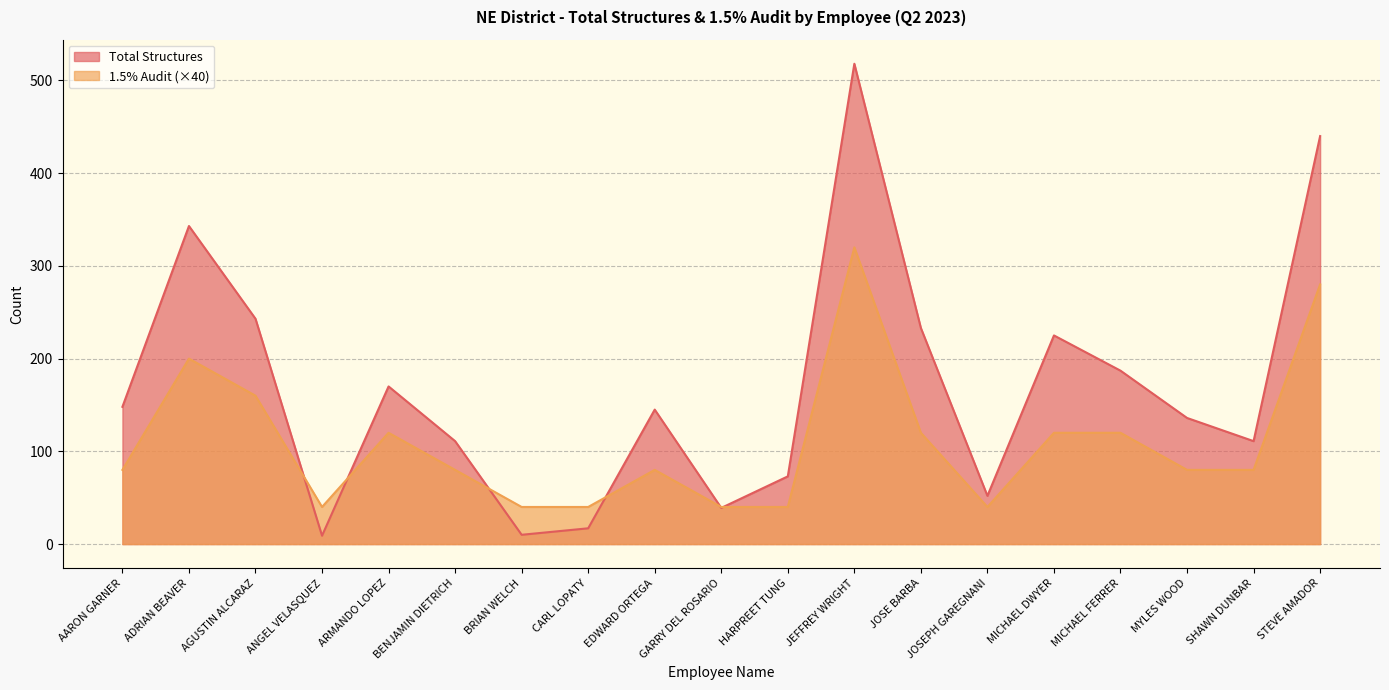

In Total Structures, how many points are higher than both neighbors (excluding endpoints)?

5